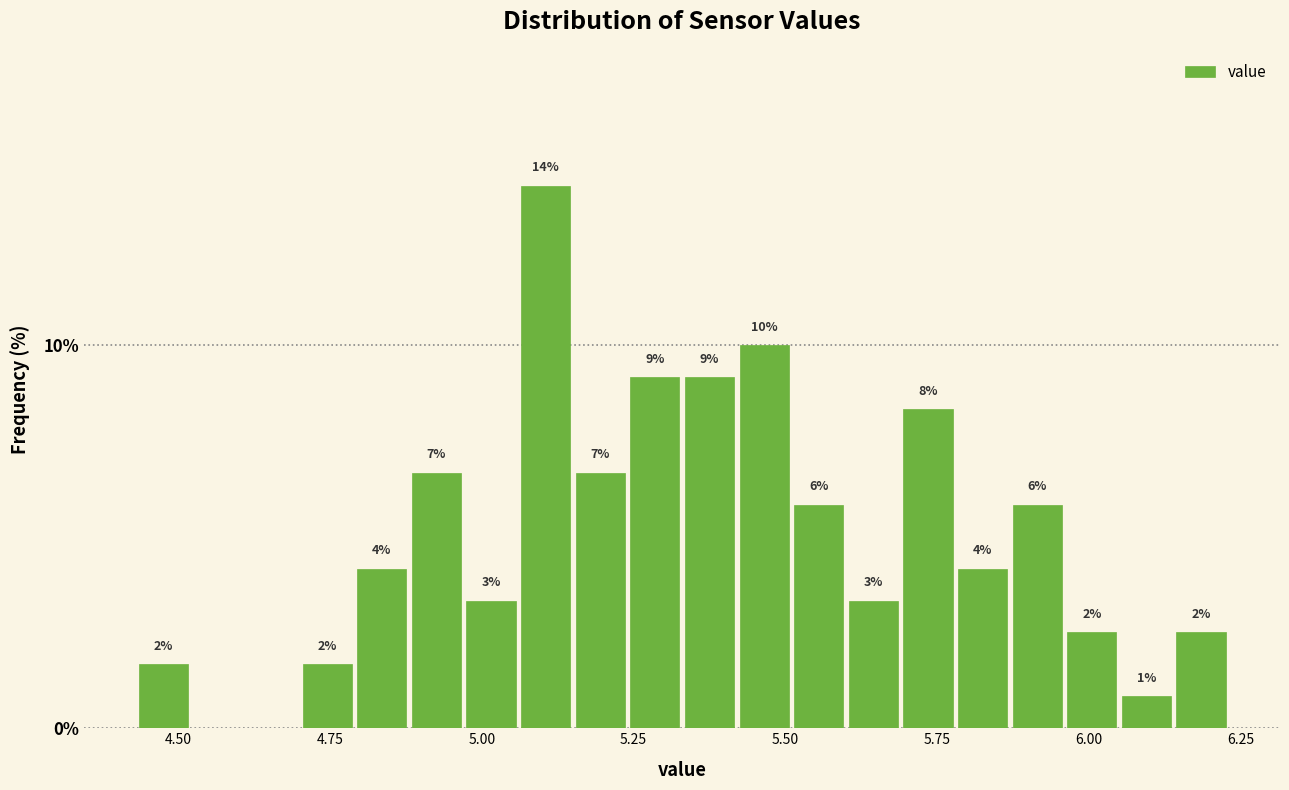

Around what value on the x-axis is the tallest bar? Give the approximate position of its centre, as read against the axis.

5.10